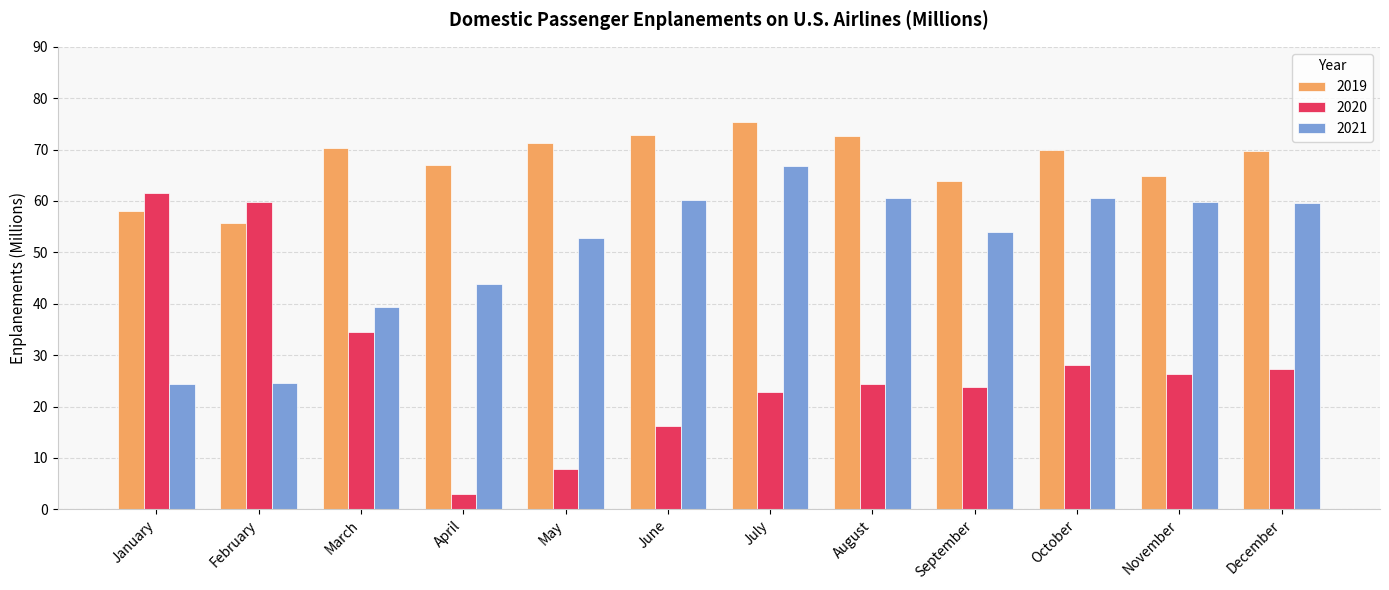

What is the difference between the second highest and second lowest values in the 2019 series?

14.8